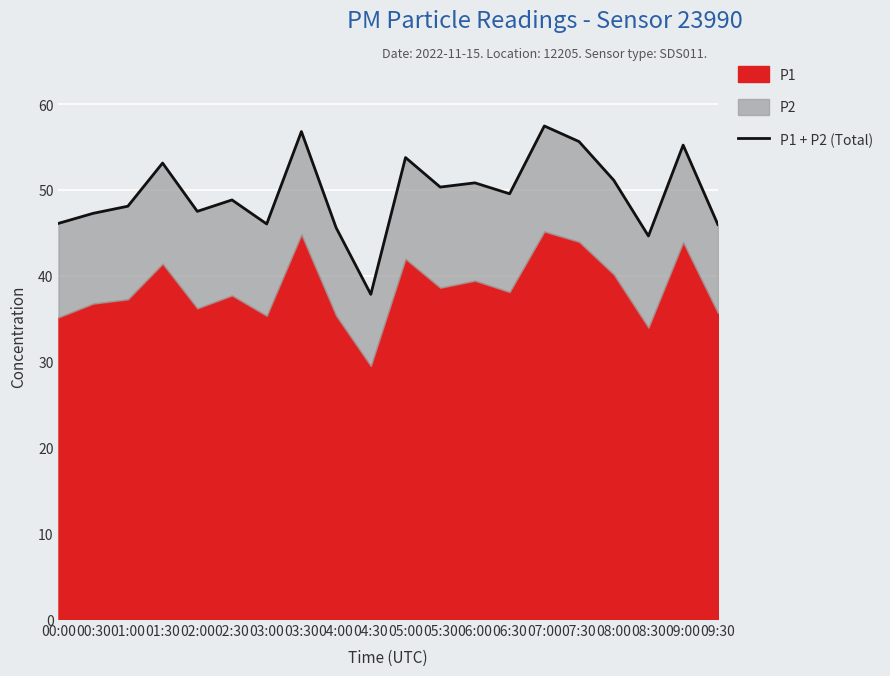

True or false: the data has more than 2 interior local peaks.

True